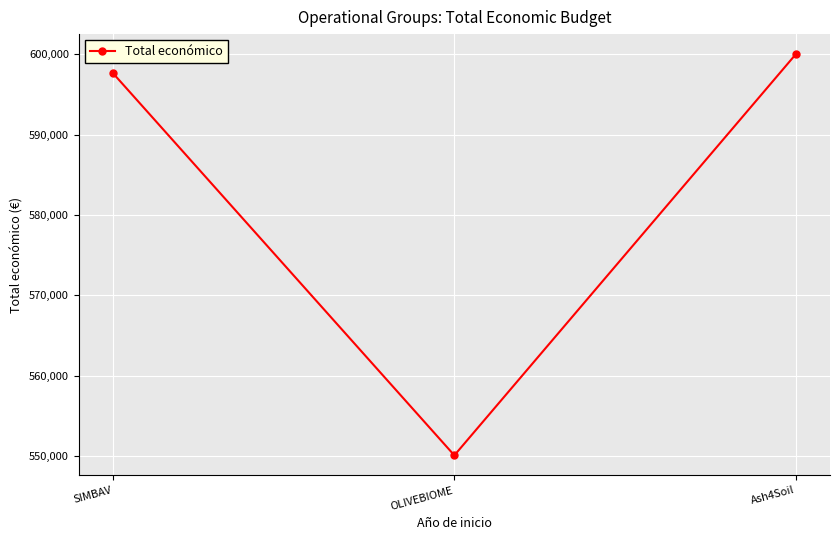

What is the label of the 3rd point from the right?

SIMBAV